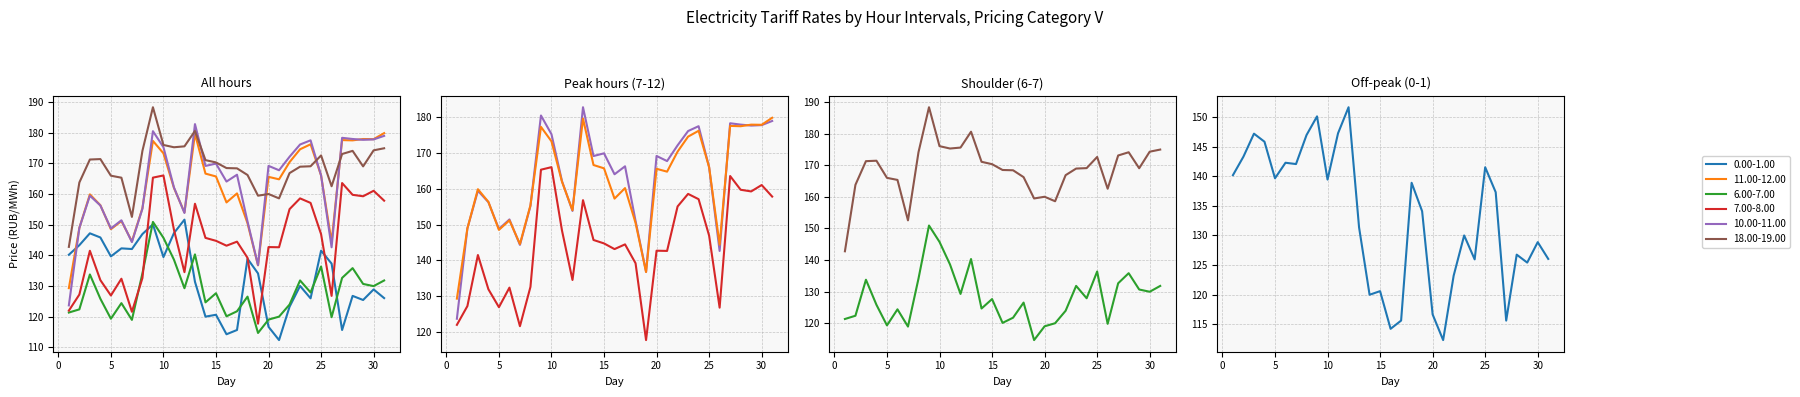

True or false: 18.00-19.00 and 6.00-7.00 intersect in this chart.

False